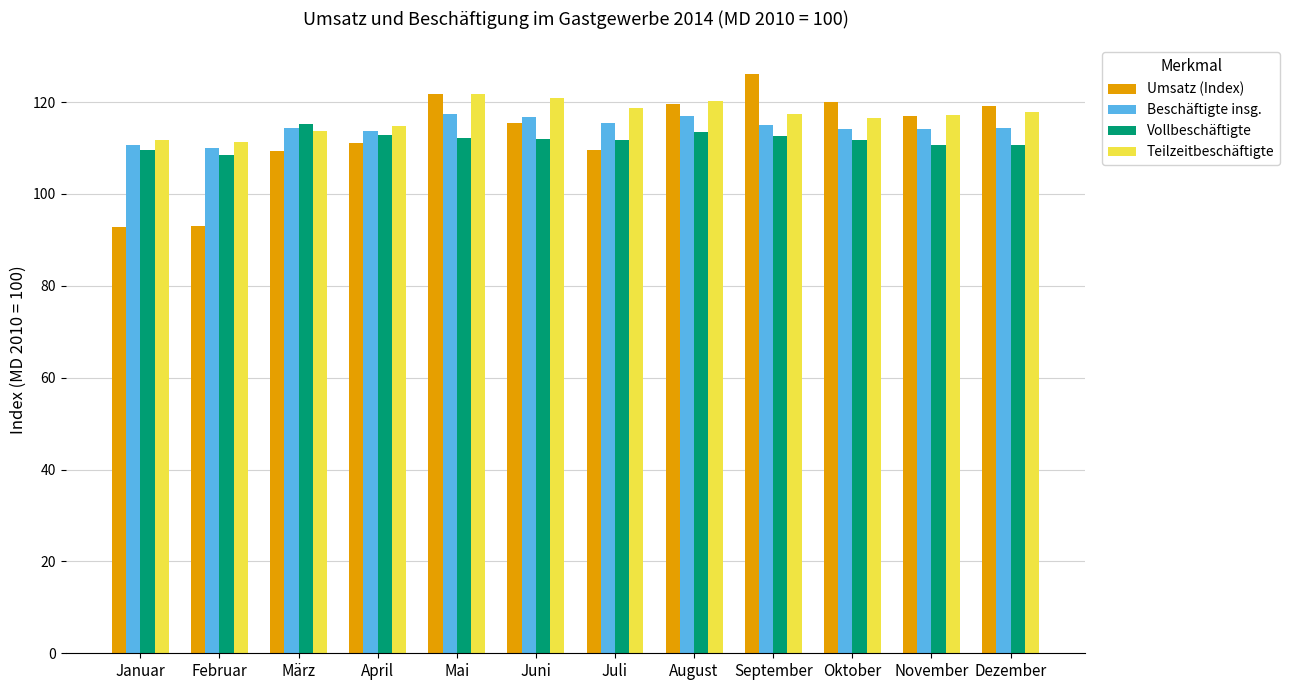

The Vollbeschäftigte series shows 115.3 at März. True or false?

True